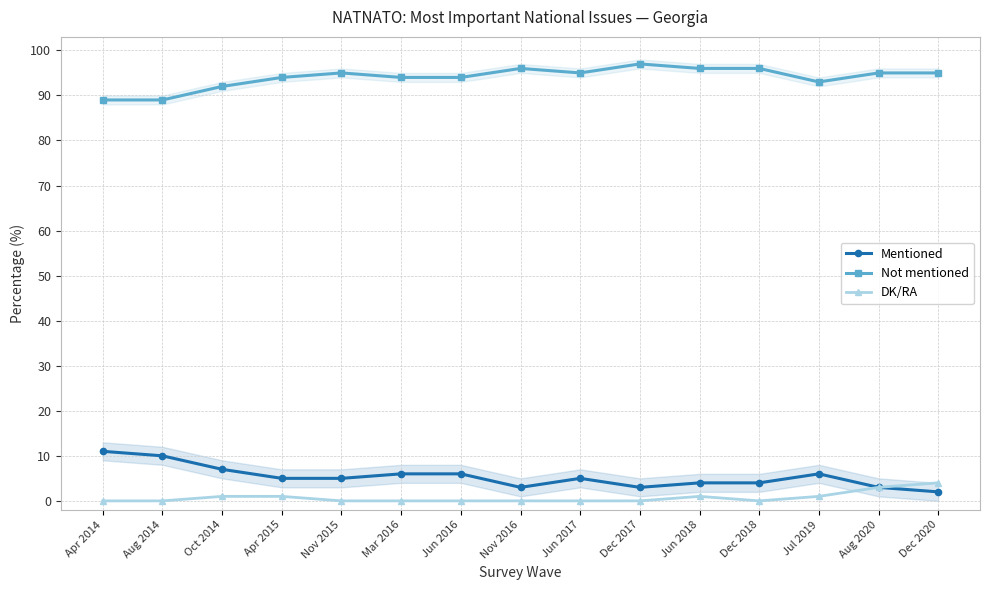

True or false: Not mentioned and Mentioned intersect in this chart.

False